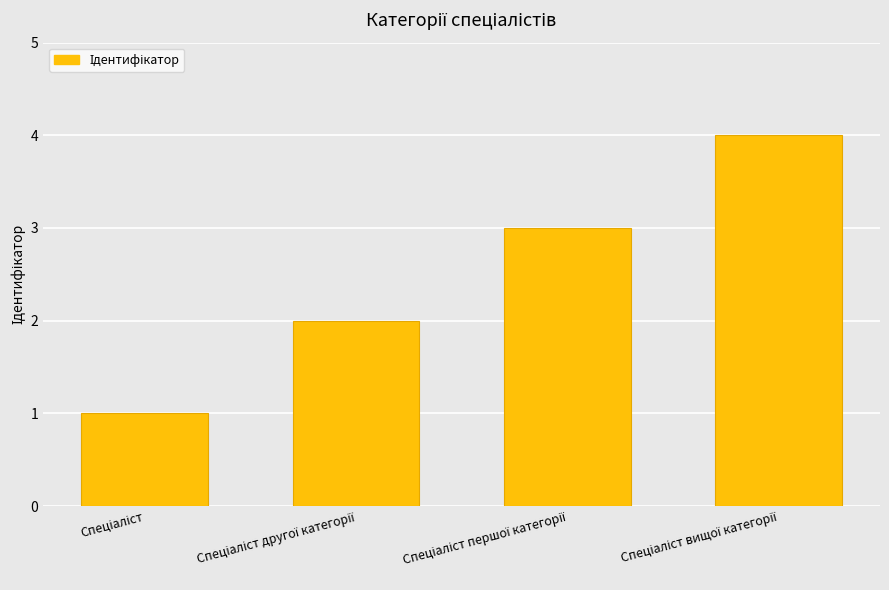

What is the maximum value shown in the chart?

4